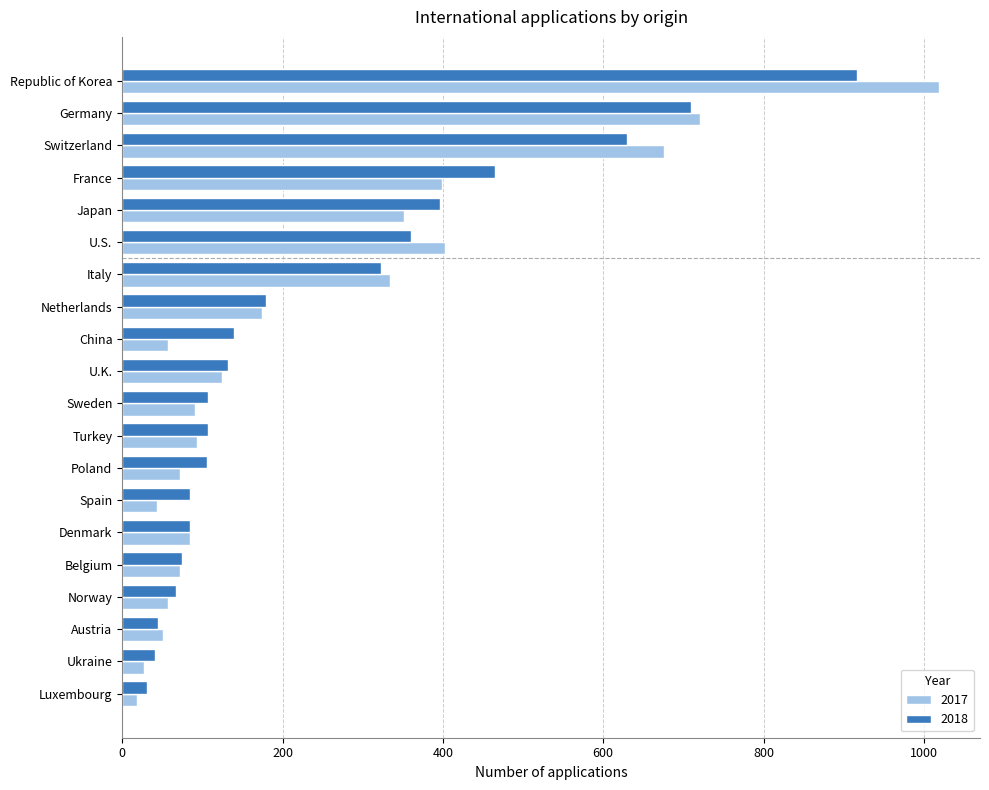

List the series in order of their peak value, lowest first.

2018, 2017